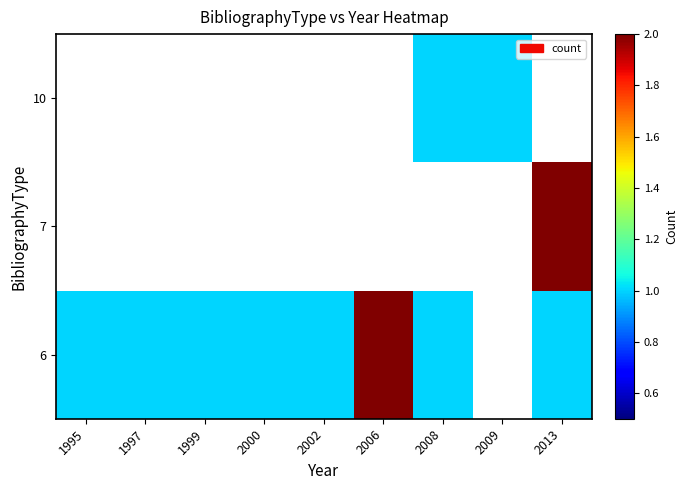

Between 1995 and 1999, which is larger?

1995